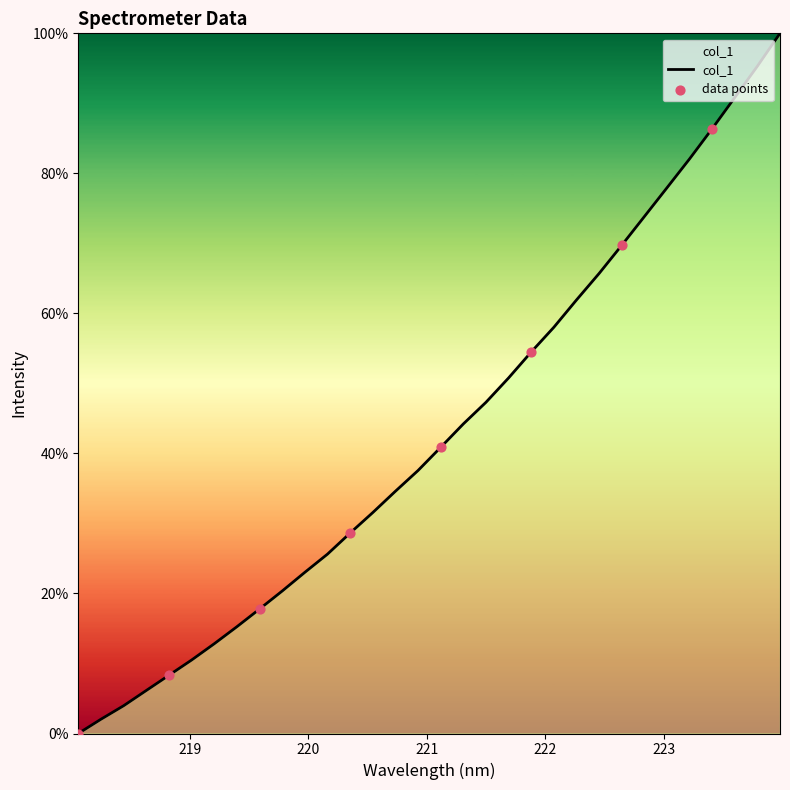

What is the maximum value shown in the chart?

100.0